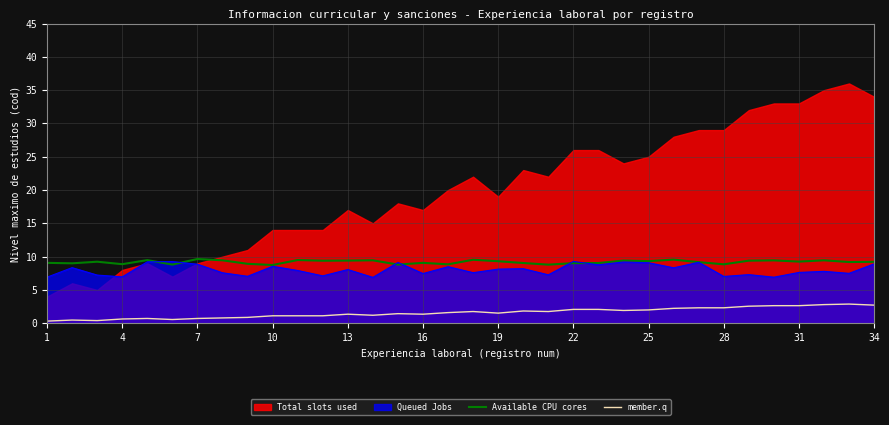

The value of Queued Jobs at 4 is 7.0. True or false?

True